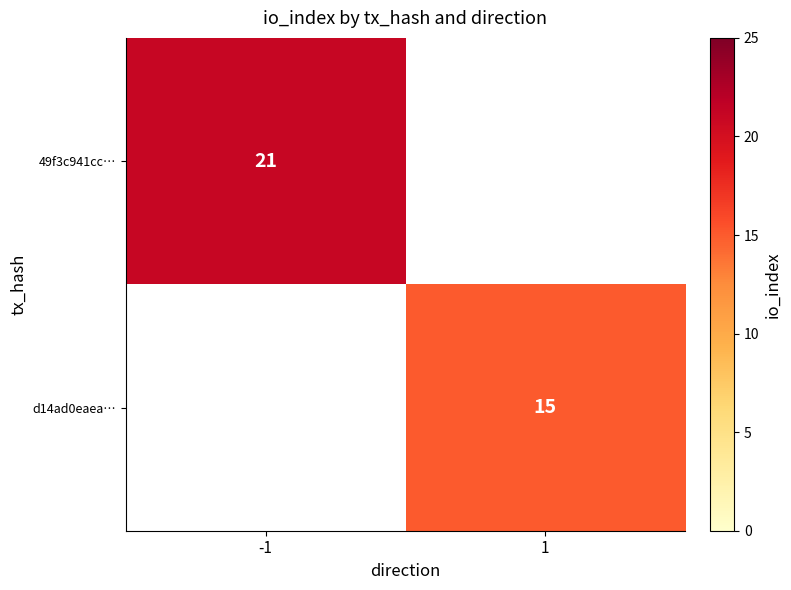

Is the value of d14ad0eaea… at 1 greater than the value of 49f3c941cc… at -1?

No